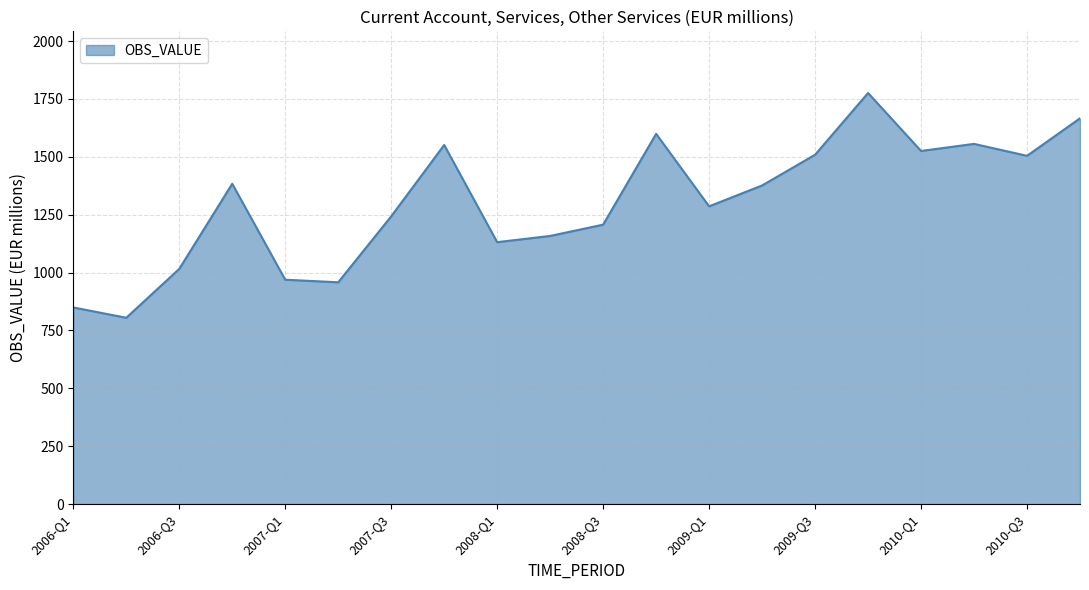

What is the minimum value shown in the chart?

804.9